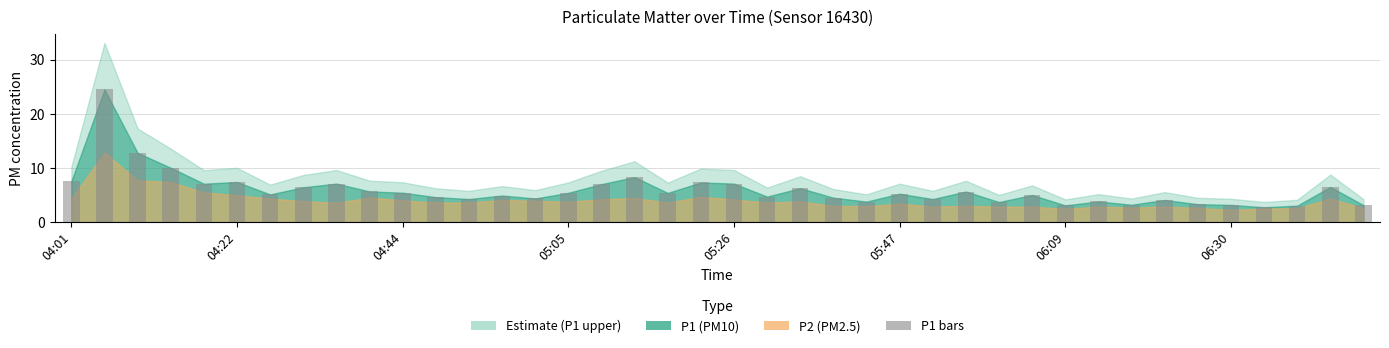

What is the difference between the maximum and minimum values?

21.7